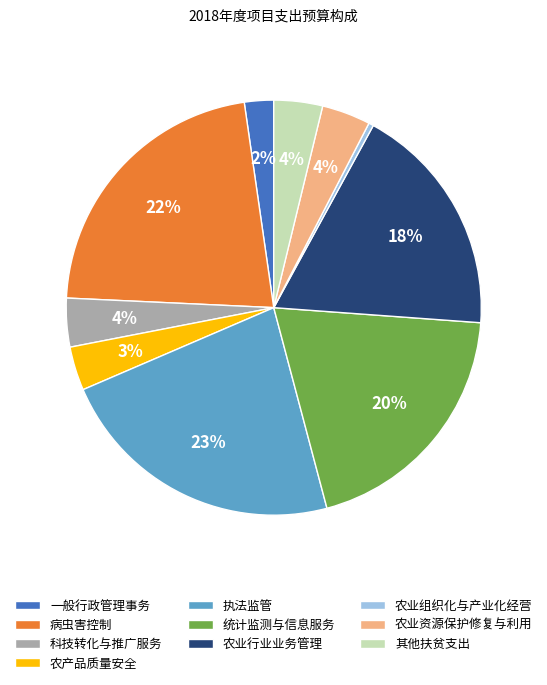

To the nearest percent, what portion does 其他扶贫支出 represent?

4%